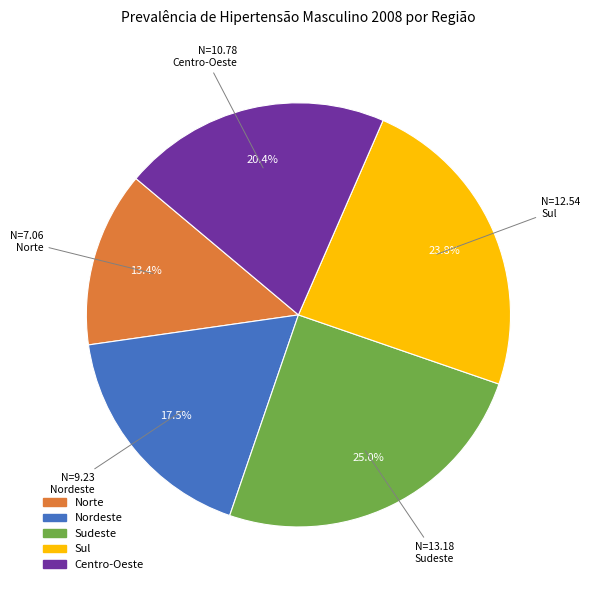

Which category has the biggest portion of the pie?

Sudeste